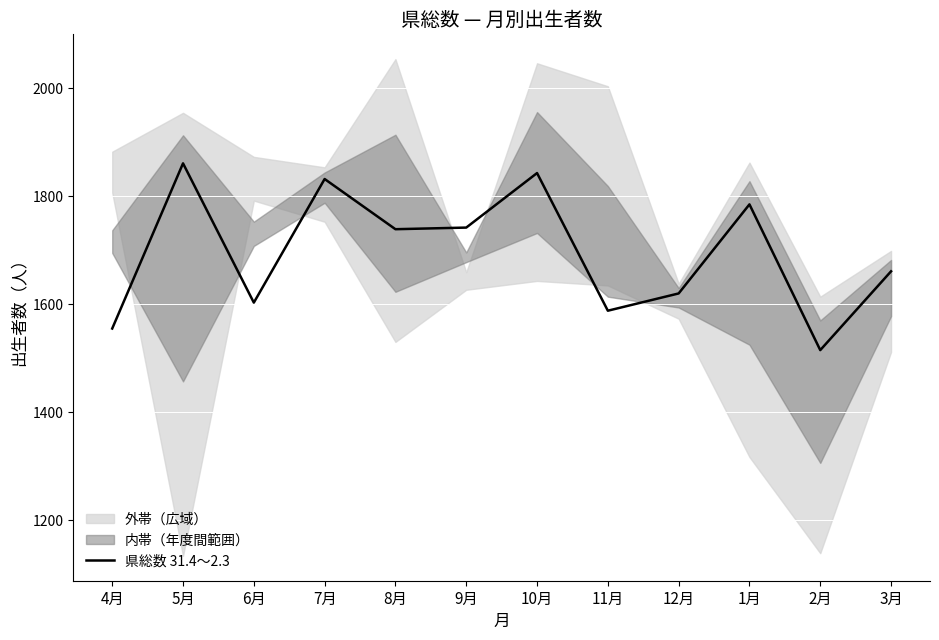

Reading left to right, transcribe all the data shown in this chart.

4月=1555	5月=1861	6月=1603	7月=1832	8月=1739	9月=1742	10月=1843	11月=1588	12月=1620	1月=1785	2月=1515	3月=1661